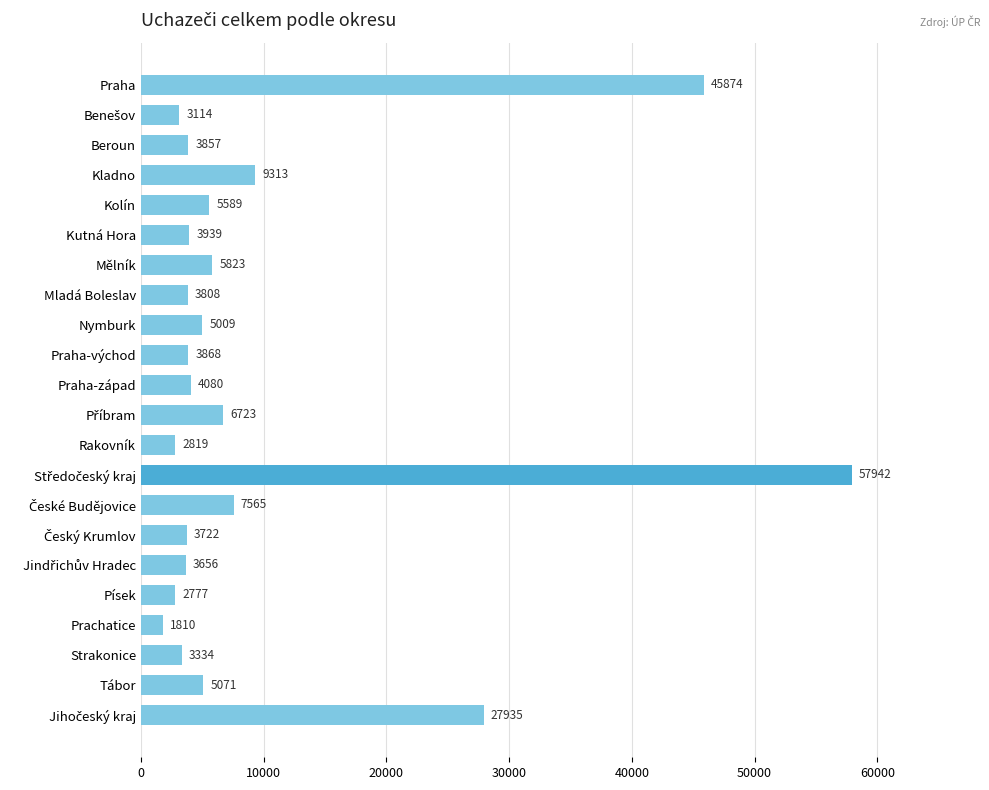

What is the approximate value at Mladá Boleslav?

3808